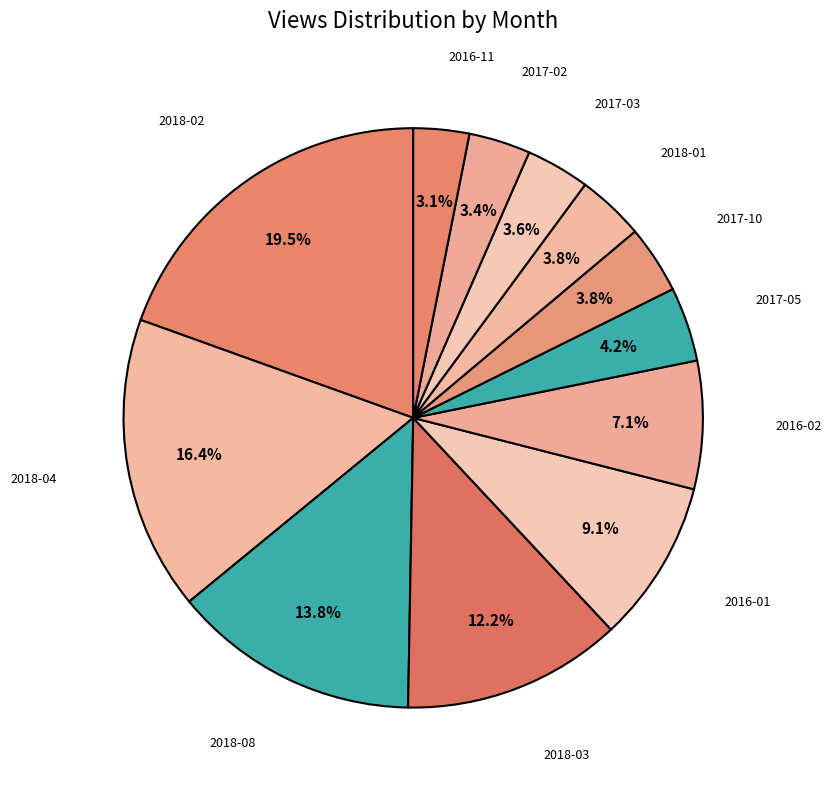

How many slices are in this pie chart?

12